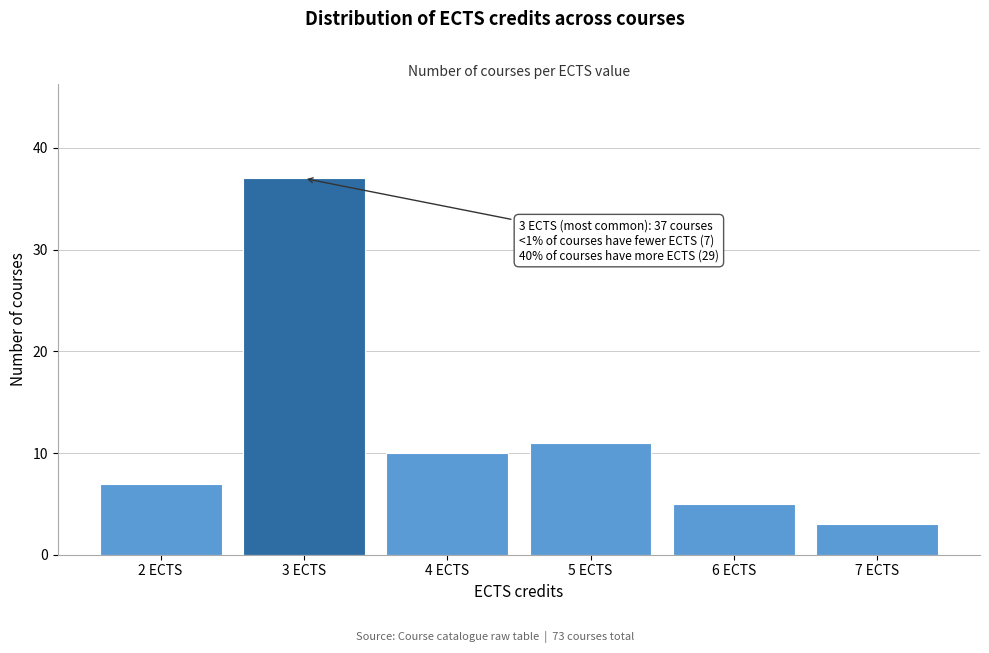

Reading left to right, transcribe all the data shown in this chart.

2 ECTS=7	3 ECTS=37	4 ECTS=10	5 ECTS=11	6 ECTS=5	7 ECTS=3